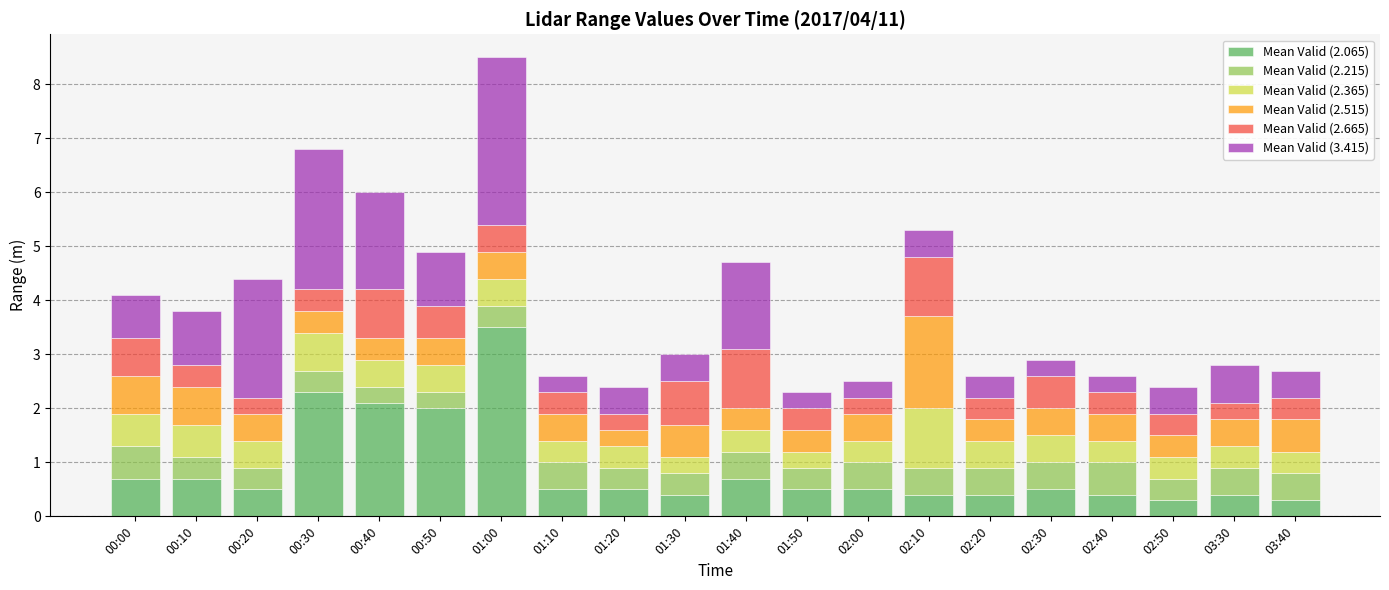

How many bars are there in total?

20